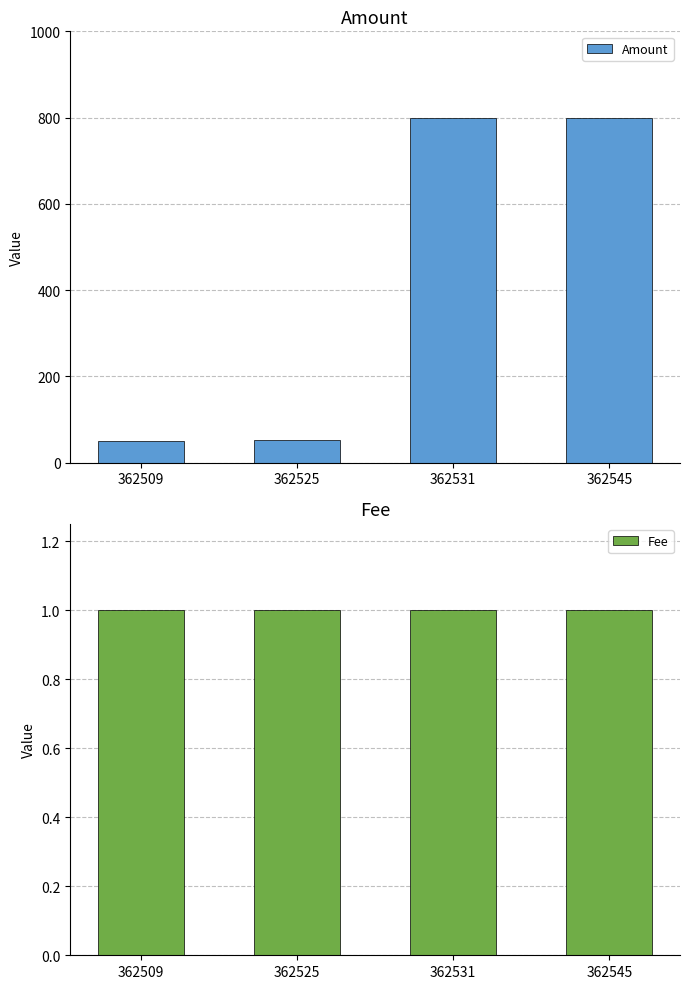

Which series has the largest total across all categories?

Amount